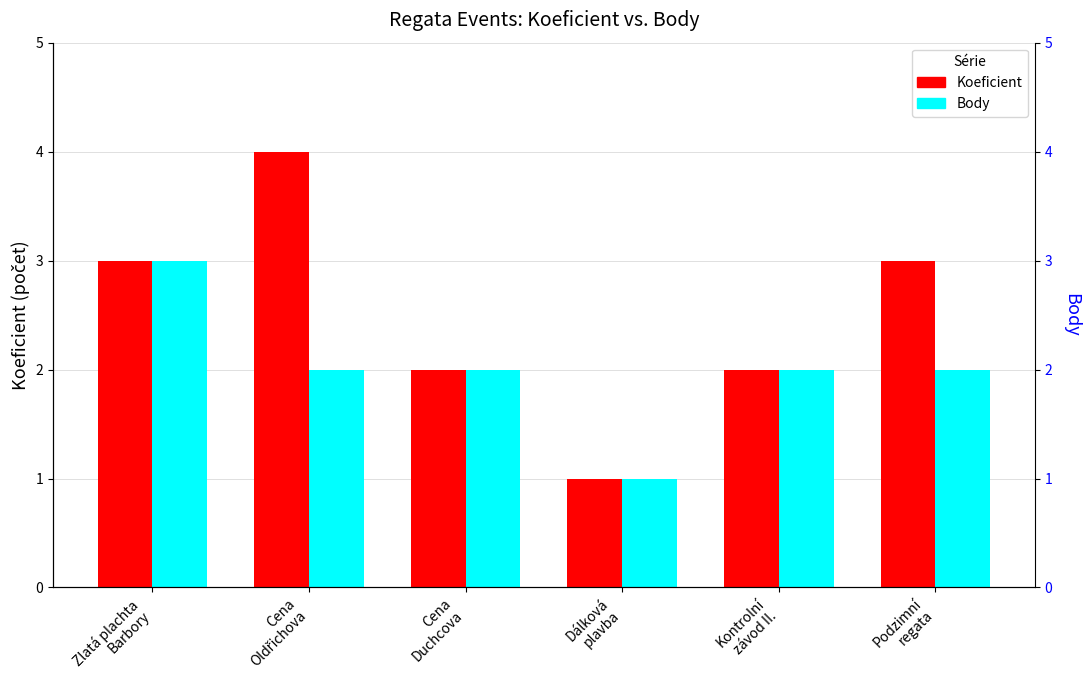

Is it true that Body equals 3 at Cena
Duchcova?

False